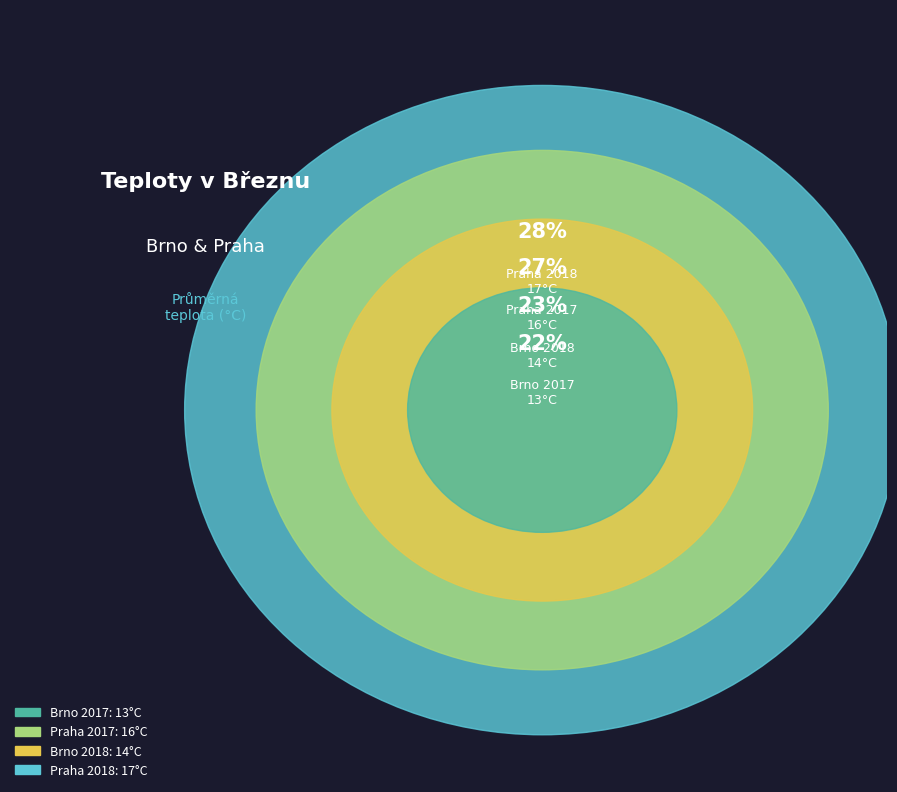

What percentage is the Brno 2018 slice, to the nearest percent?

23%